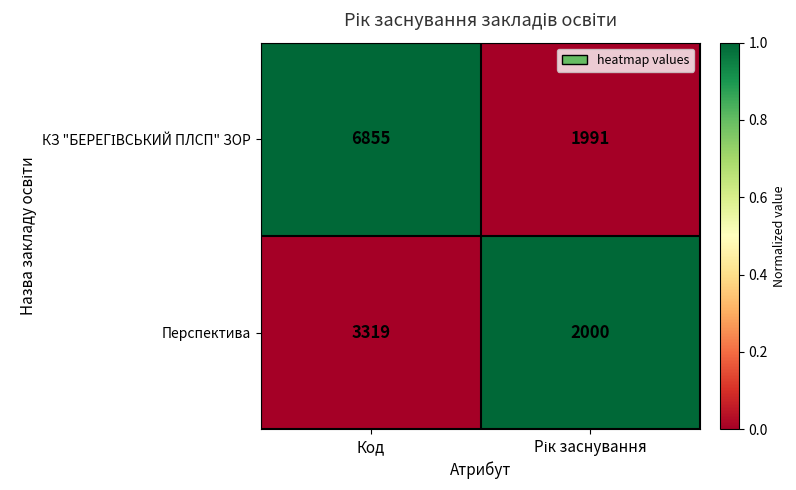

What is the minimum value for Перспектива?

2000